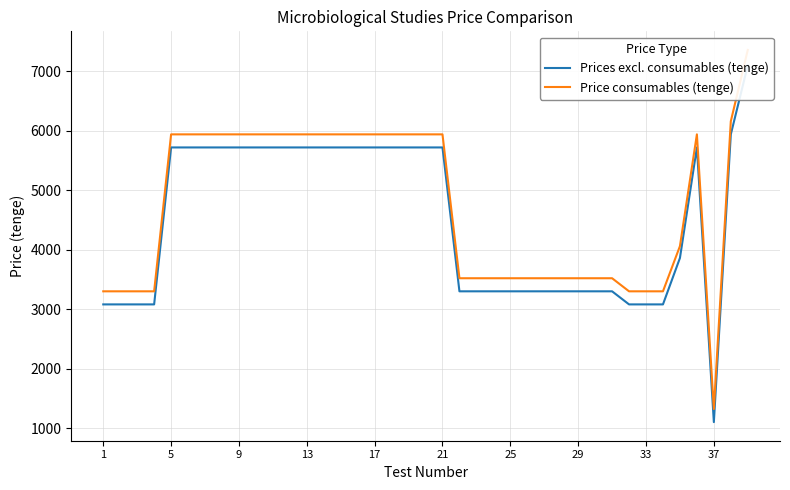

Rank the series by their average value, from lowest to highest.

Prices excl. consumables (tenge), Price consumables (tenge)